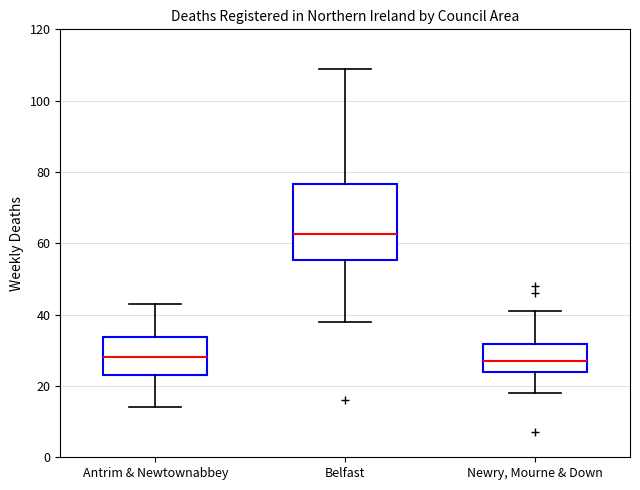

Which box is the tallest, from its lower edge to its upper edge?

Belfast